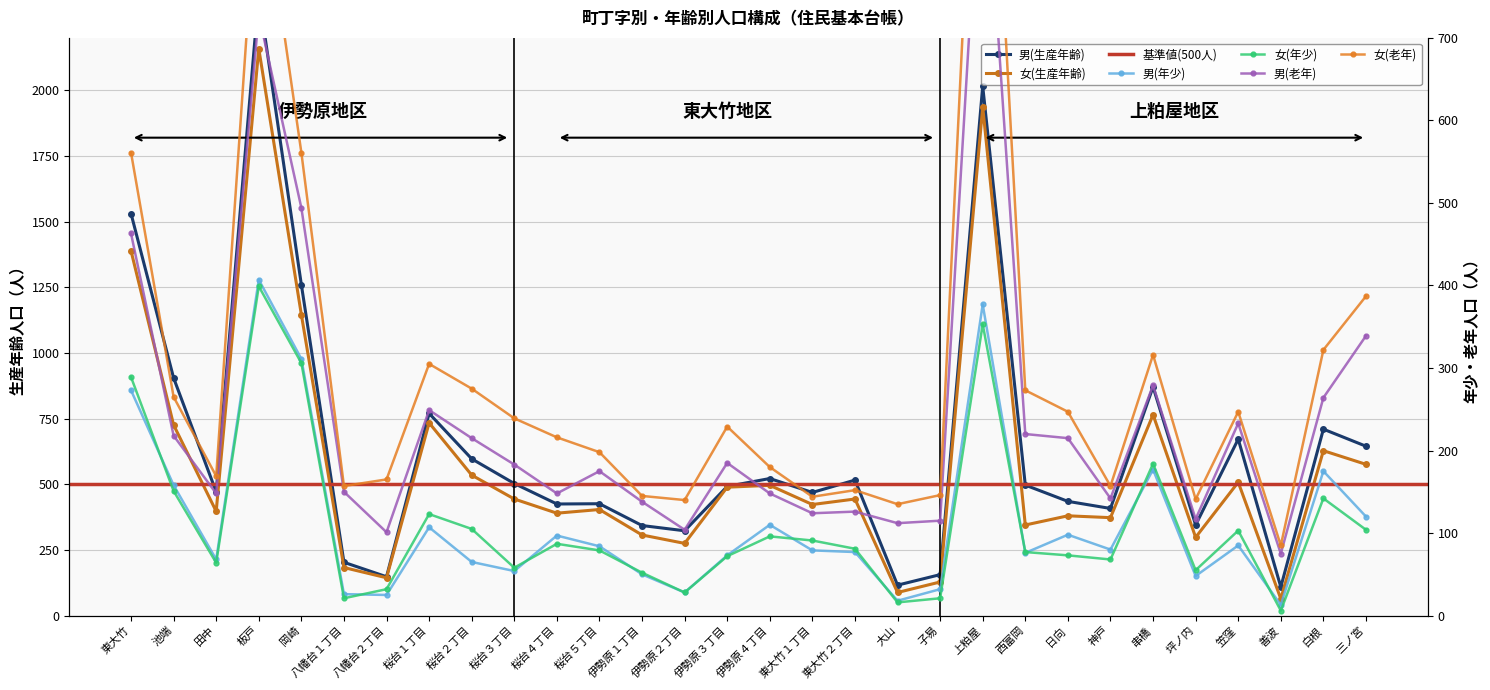

How many interior local peaks does the 男(生産年齢) series have?

9